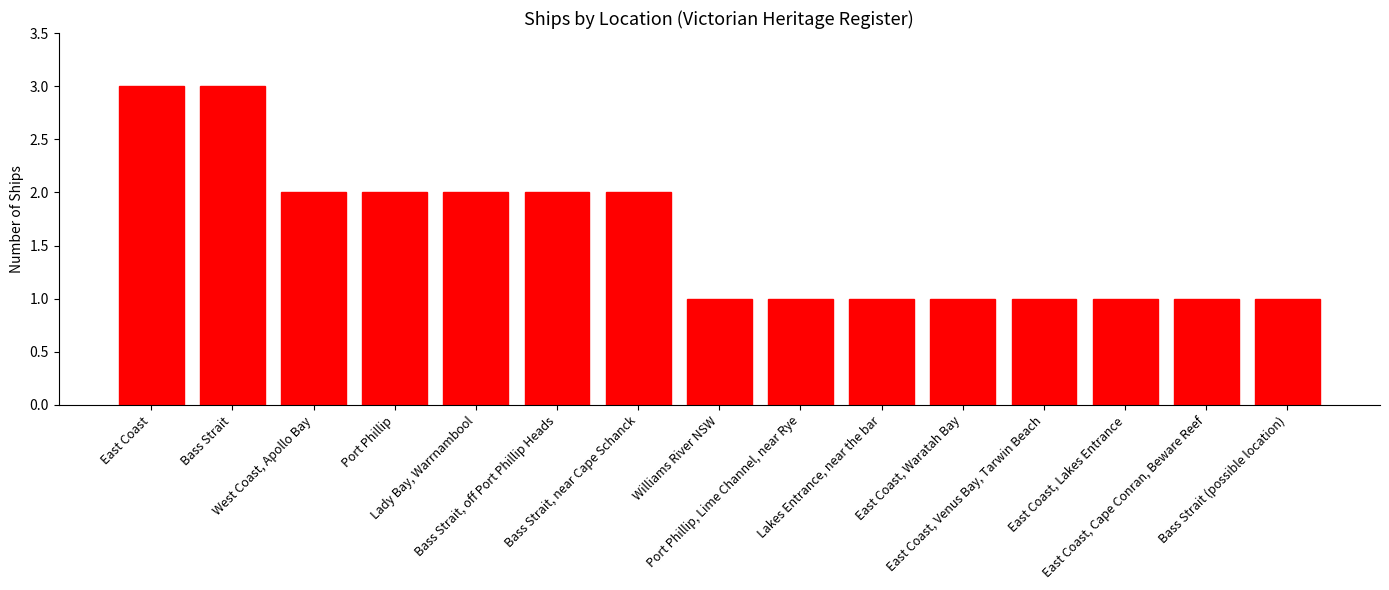

What is the value of the 1st bar from the left?

3